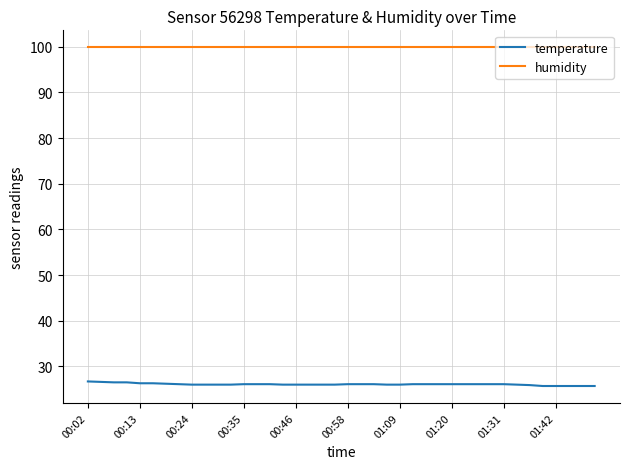

List the series in order of their peak value, lowest first.

temperature, humidity